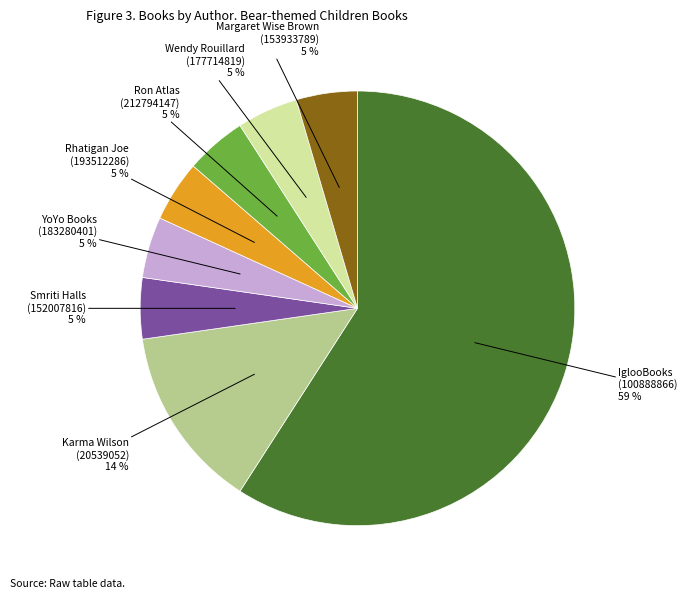

Is the sum of Ron Atlas (212794147) and Smriti Halls (152007816) greater than half?

No